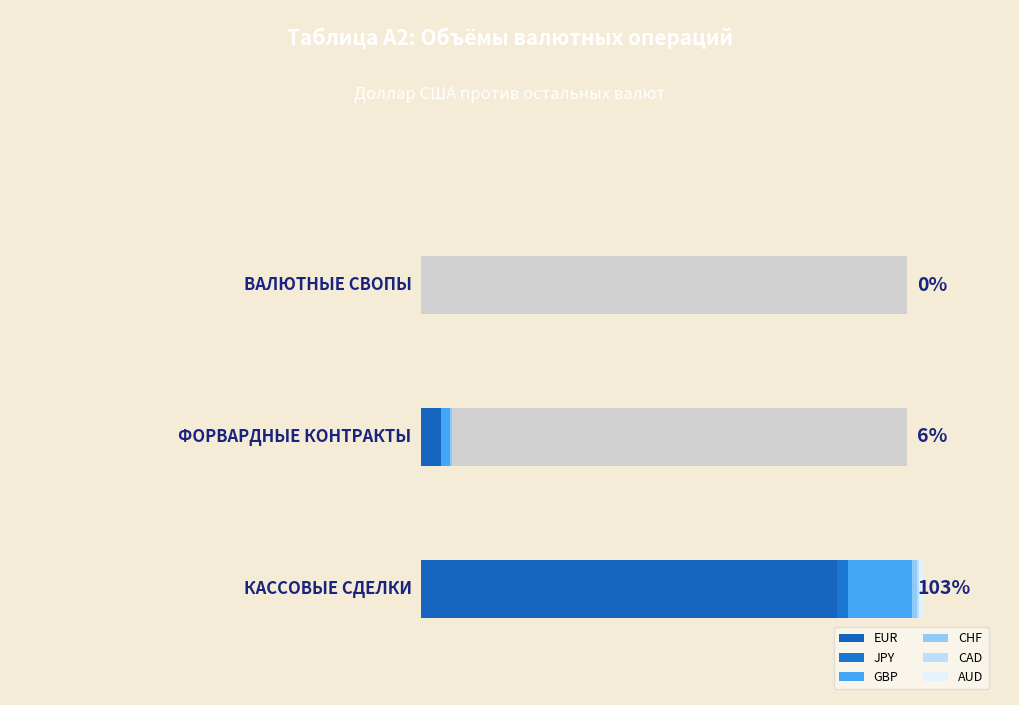

How many values in the EUR series are below 4835?

1